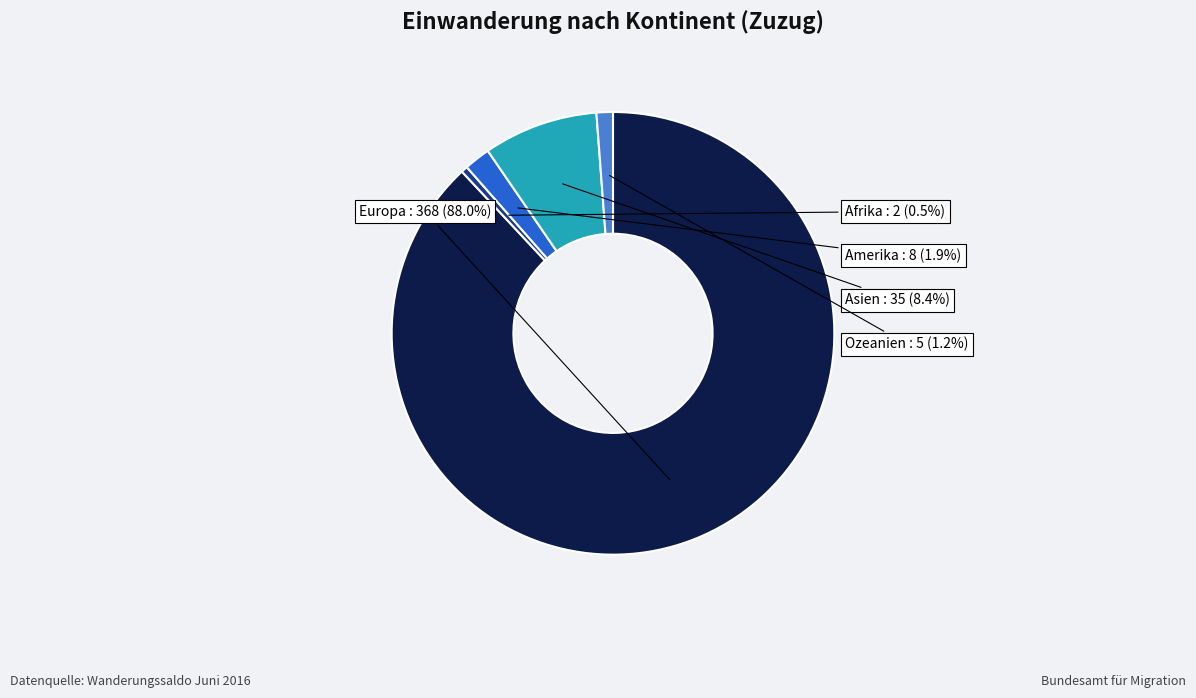

Between Amerika and Europa, which is larger?

Europa